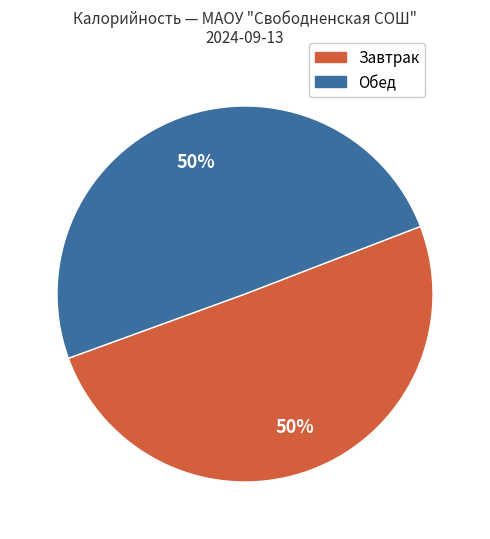

To the nearest percent, what is the average slice percentage?

50%